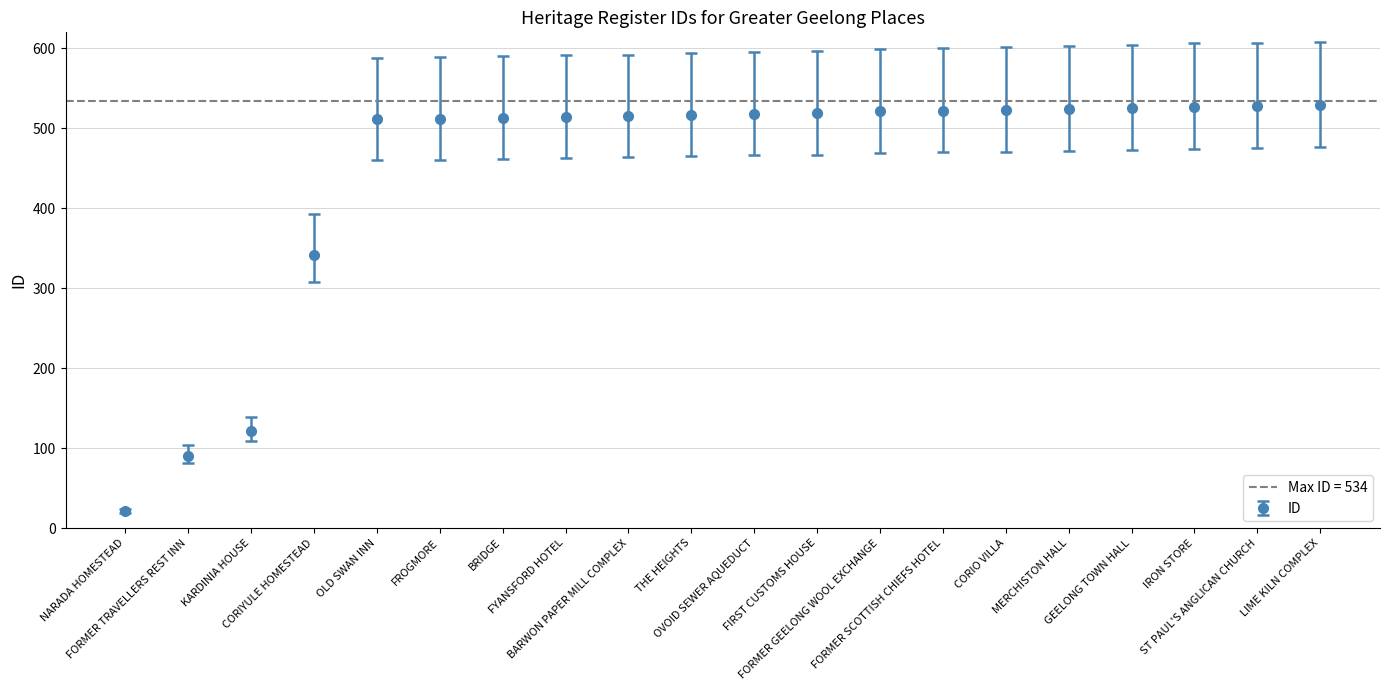

Reading left to right, what are all the values shown in this chart?

NARADA HOMESTEAD=21	FORMER TRAVELLERS REST INN=90	KARDINIA HOUSE=121	CORIYULE HOMESTEAD=342	OLD SWAN INN=511	FROGMORE=512	BRIDGE=513	FYANSFORD HOTEL=514	BARWON PAPER MILL COMPLEX=515	THE HEIGHTS=517	OVOID SEWER AQUEDUCT=518	FIRST CUSTOMS HOUSE=519	FORMER GEELONG WOOL EXCHANGE=521	FORMER SCOTTISH CHIEFS HOTEL=522	CORIO VILLA=523	MERCHISTON HALL=524	GEELONG TOWN HALL=525	IRON STORE=527	ST PAUL'S ANGLICAN CHURCH=528	LIME KILN COMPLEX=529